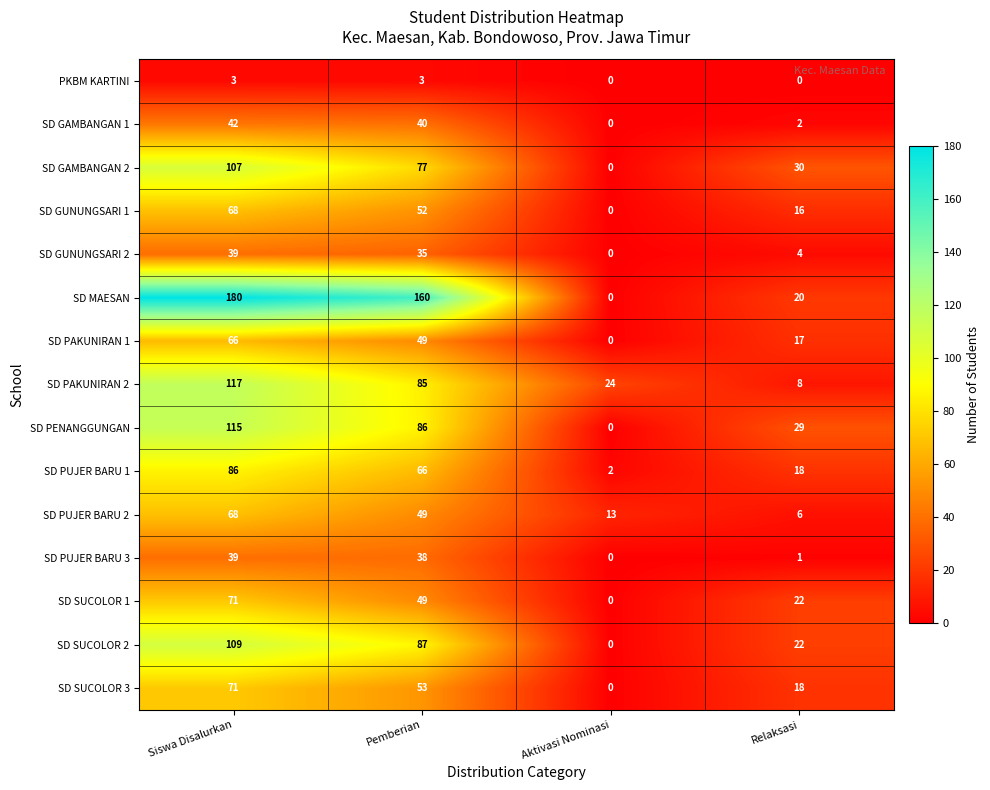

The SD GUNUNGSARI 2 series shows 4 at Relaksasi. True or false?

True